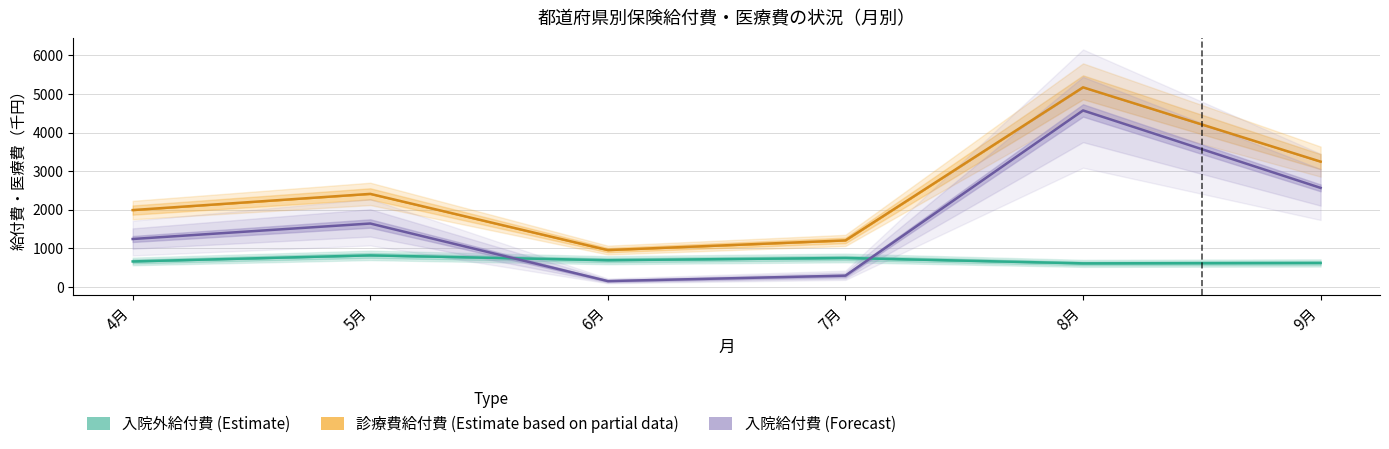

How many interior local valleys does the 診療費_医療費 series have?

1